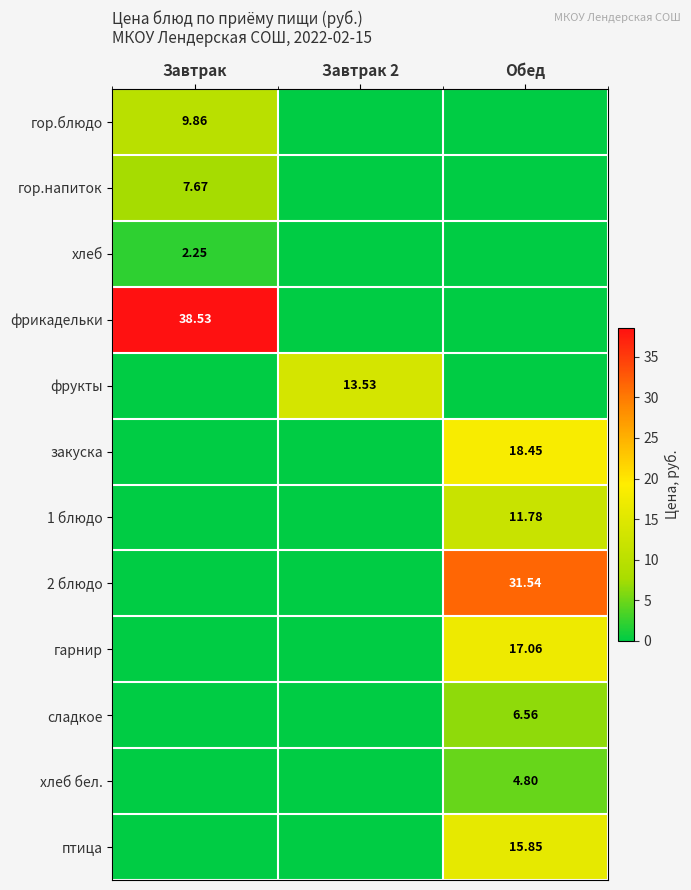

What is the highest value of the гор.напиток series?

7.7